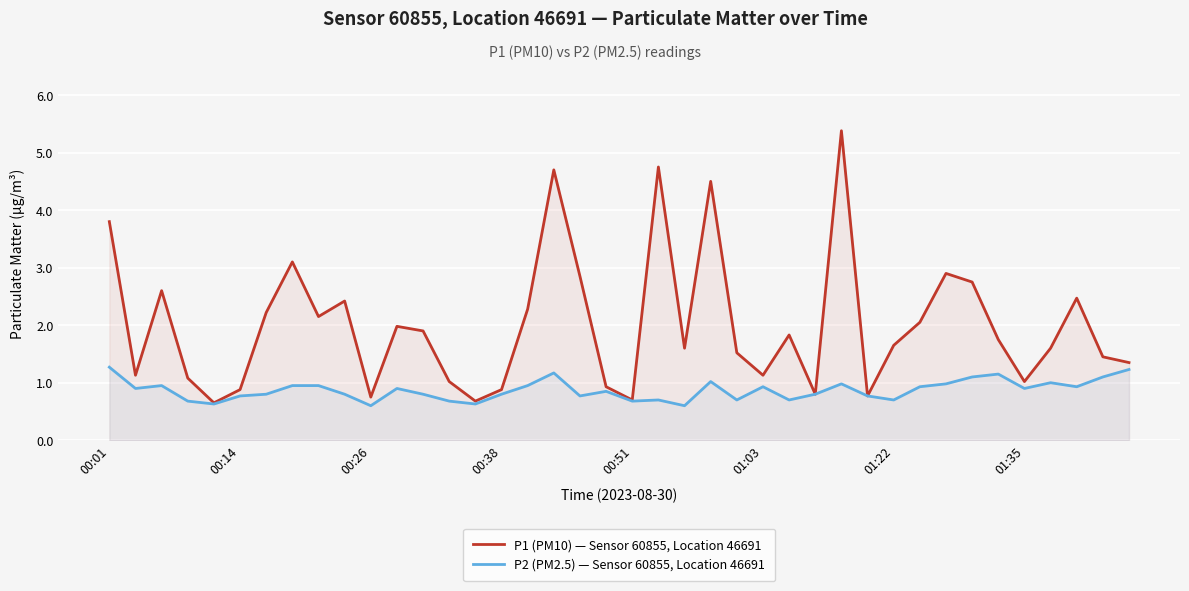

List the series in order of their peak value, lowest first.

P2 (PM2.5) — Sensor 60855, Location 46691, P1 (PM10) — Sensor 60855, Location 46691